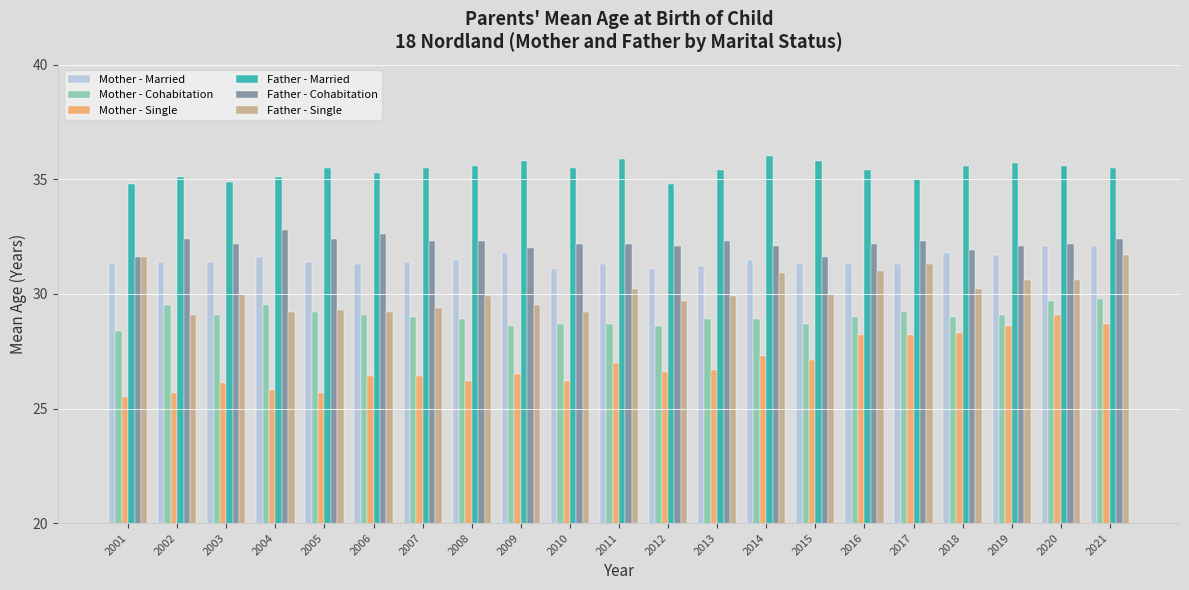

What is the average value of the Mother - Married series?

31.5